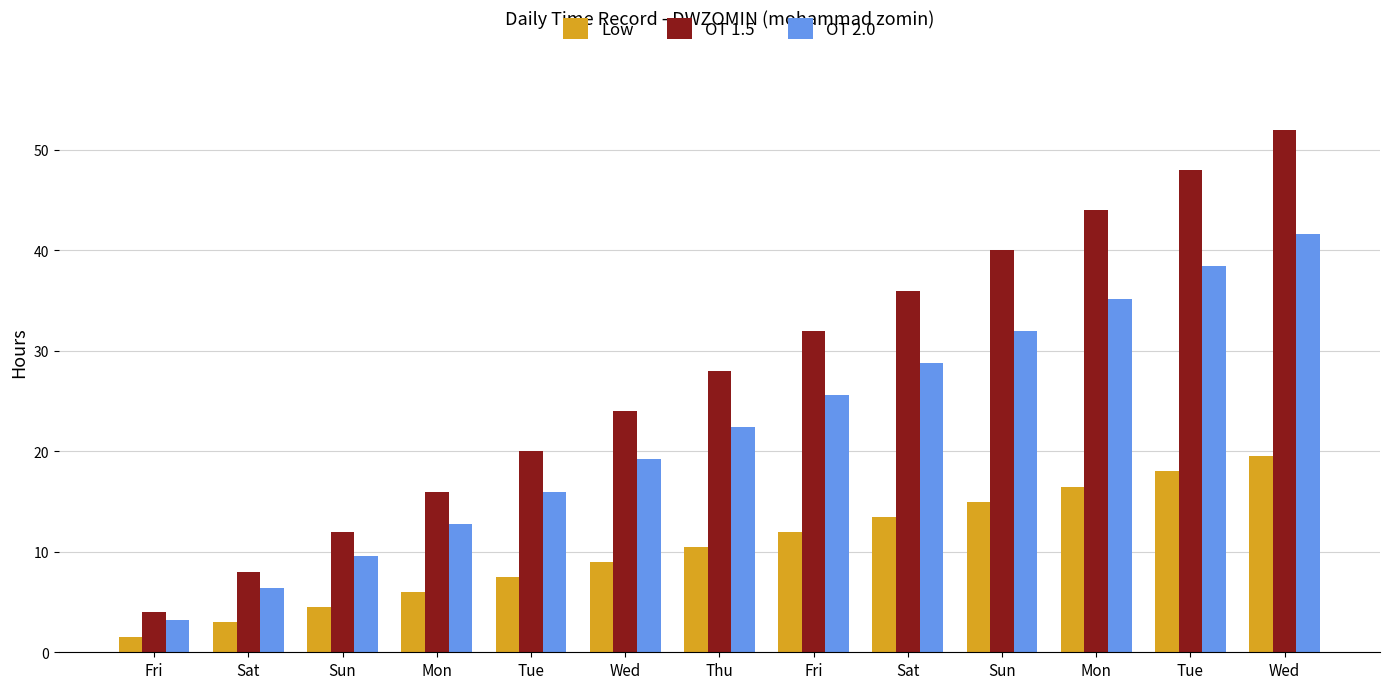

Rank the series at Tue from lowest to highest value.

Low, OT 2.0, OT 1.5